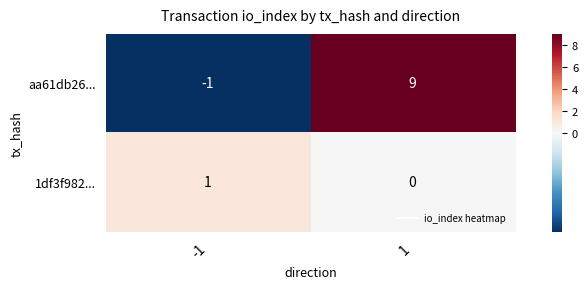

Reading left to right, transcribe all the data shown in this chart.

aa61db26...: -1	9
1df3f982...: 1	0